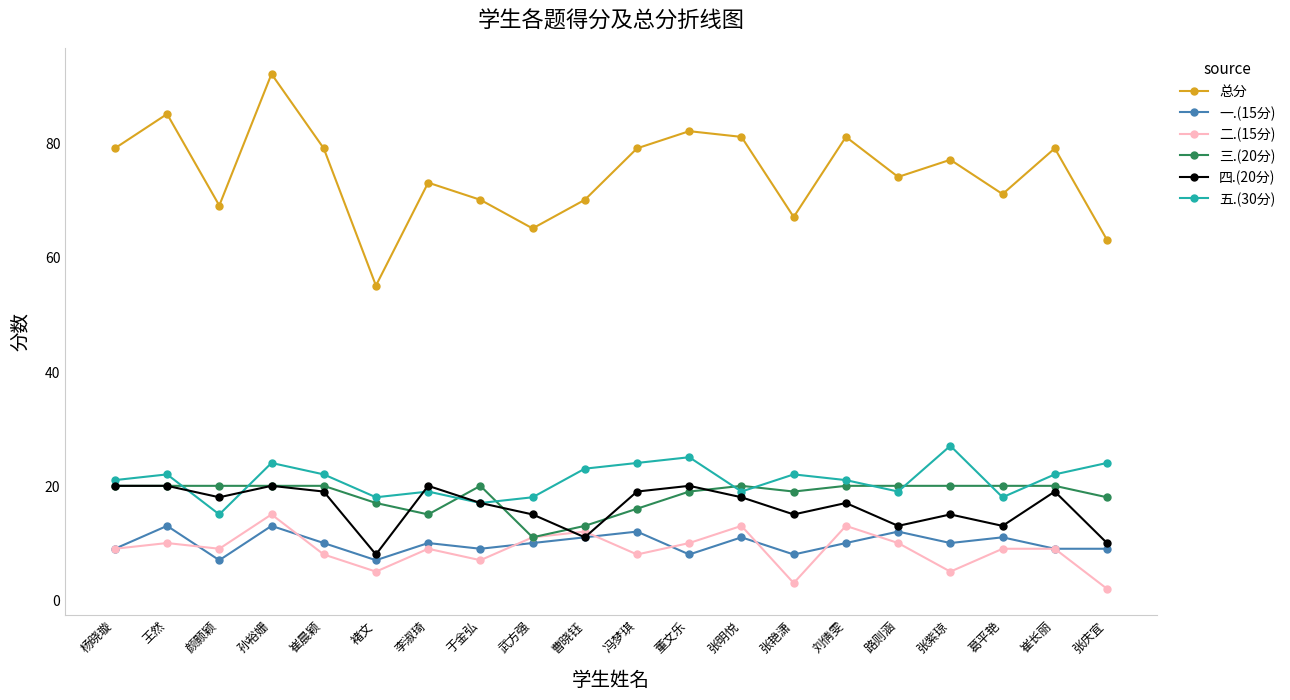

True or false: 三.(20分) has more than 0 interior local peaks.

True